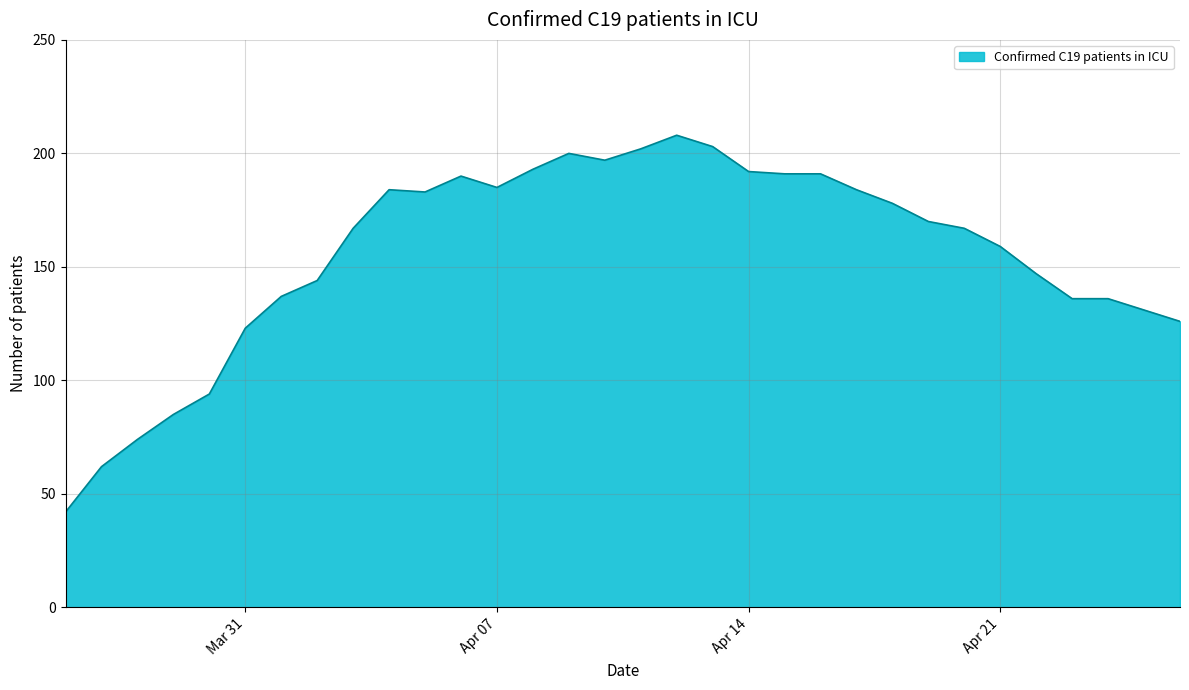

What is the minimum value shown in the chart?

42